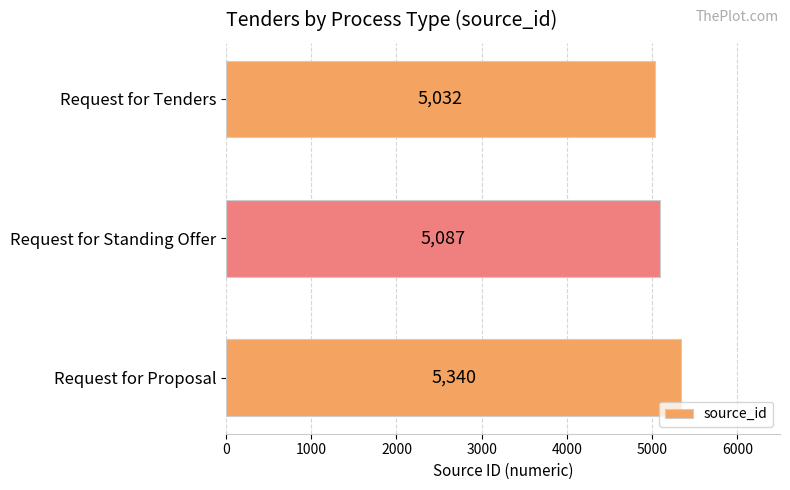

True or false: the data shows 7103 at Request for Tenders.

False